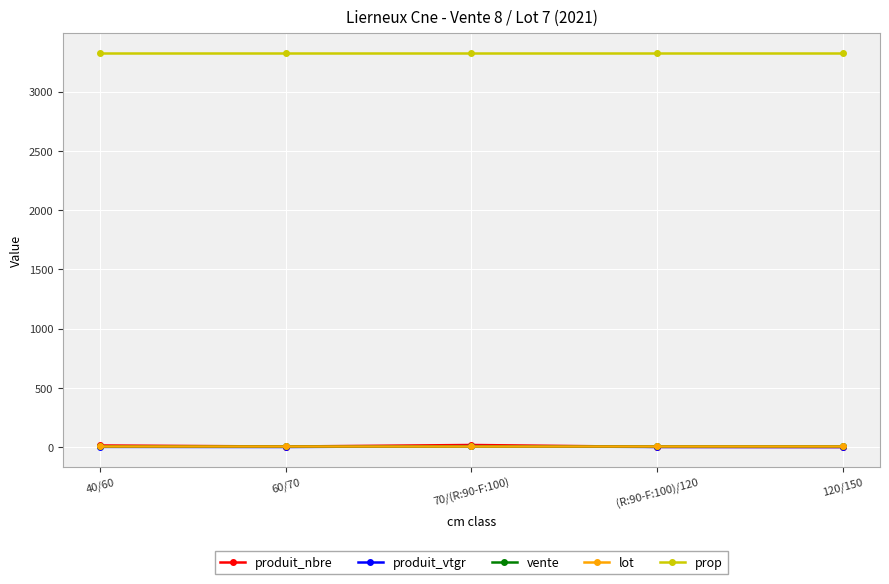

At how many categories does at least one series exceed 2189?

5